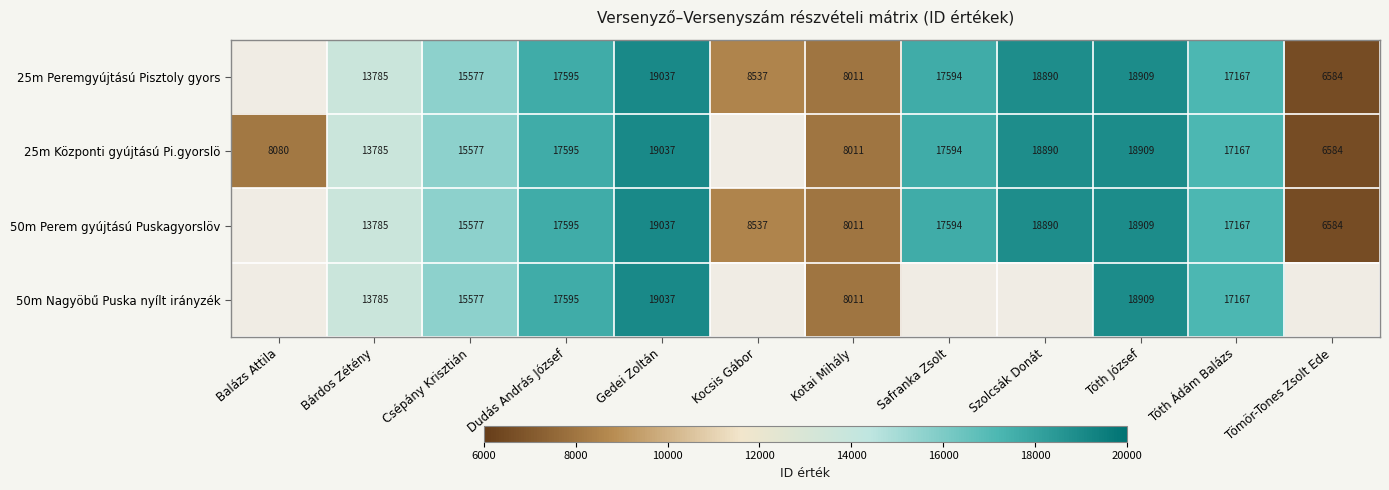

What is the total value across all series at Dudás András József?

70380.0